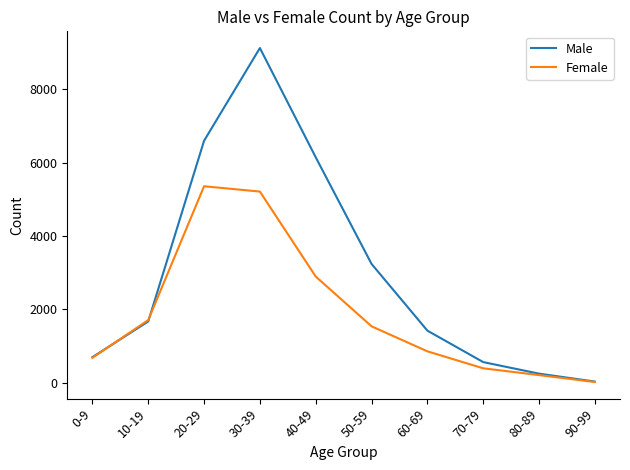

What are all the series names shown in the legend?

Male, Female